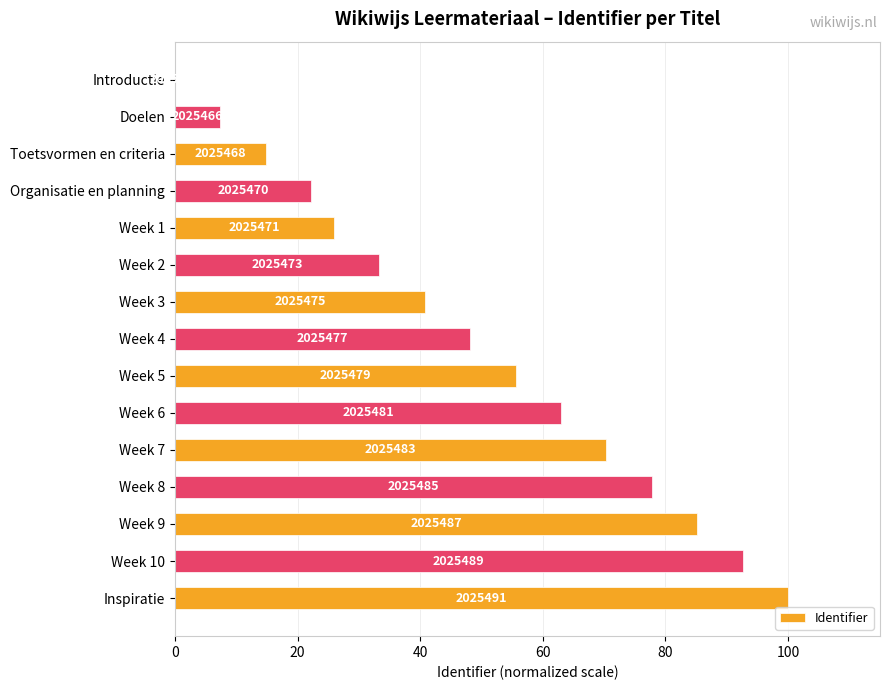

How many bars are there in total?

15